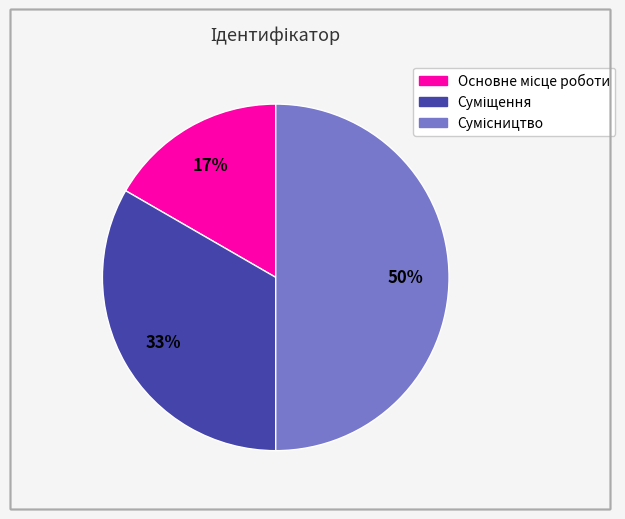

To the nearest percent, what is the average slice percentage?

33%